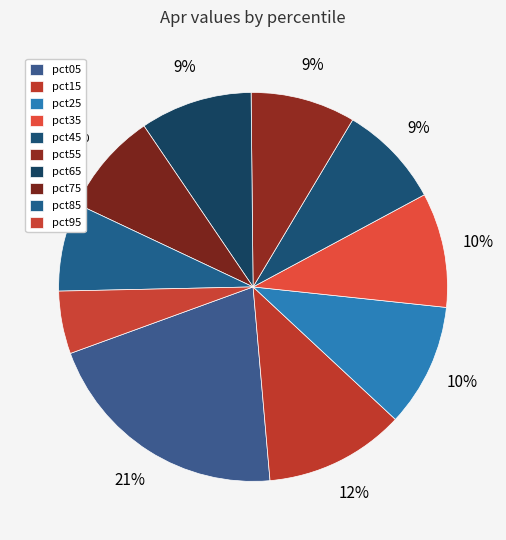

Rank the categories by value from highest to lowest.

pct05, pct15, pct25, pct35, pct65, pct55, pct45, pct75, pct85, pct95